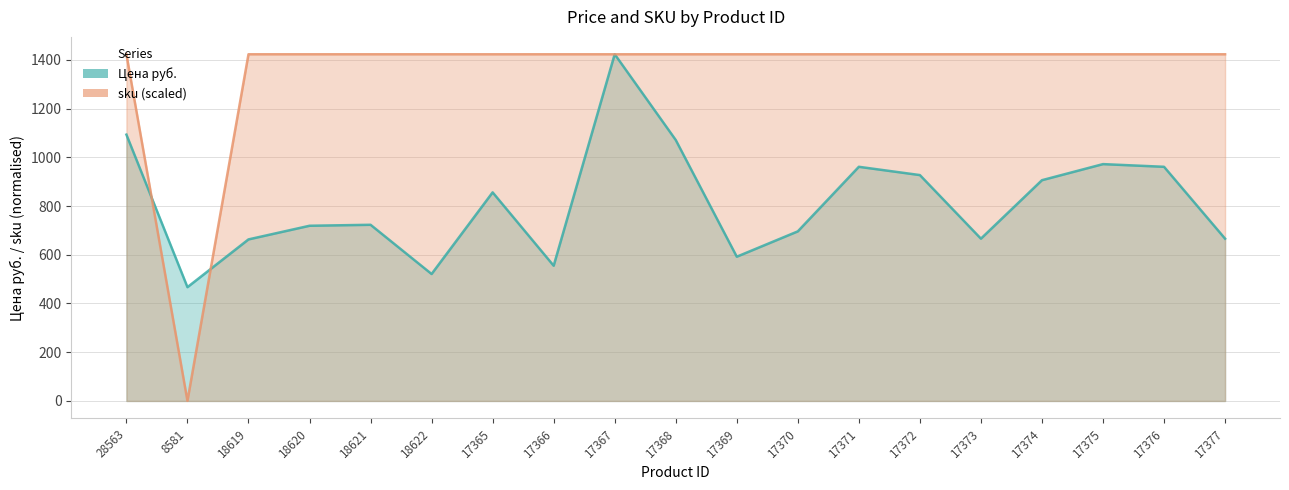

How many values in the Цена руб. series exceed 723?

9